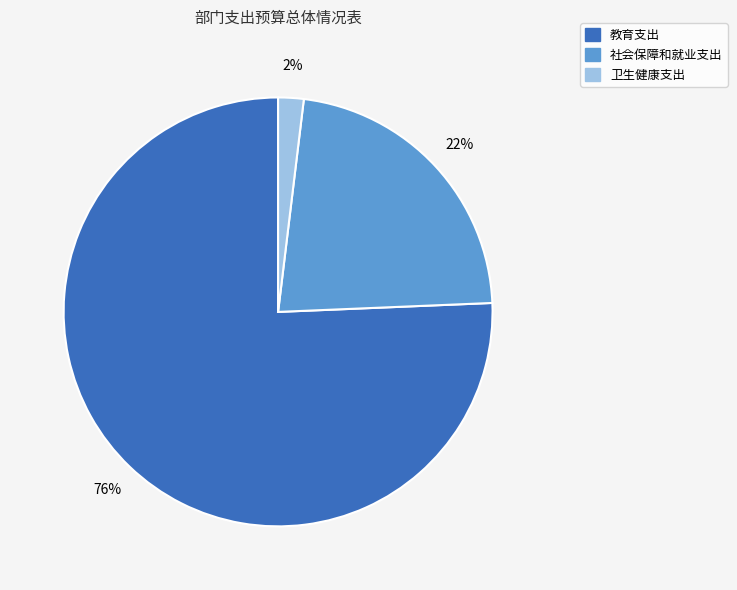

Which has a higher value, 卫生健康支出 or 社会保障和就业支出?

社会保障和就业支出